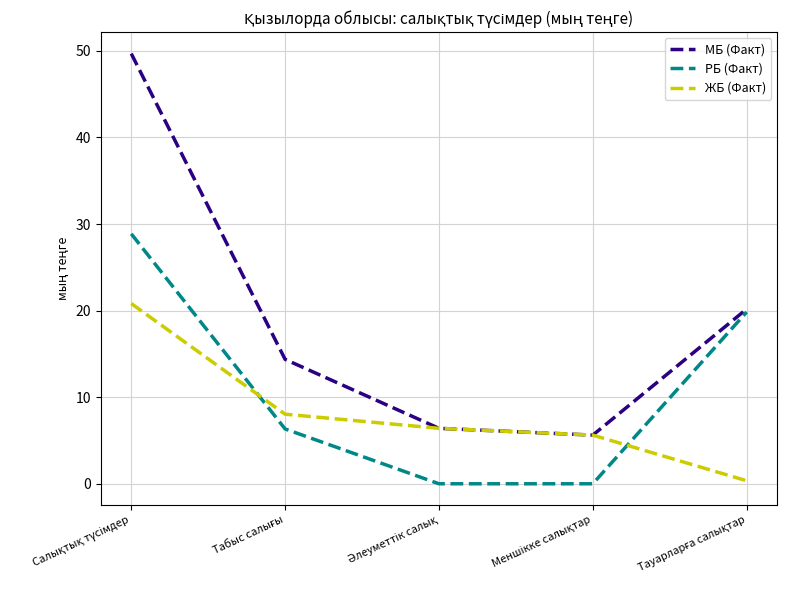

Which series has the largest total across all categories?

МБ (Факт)